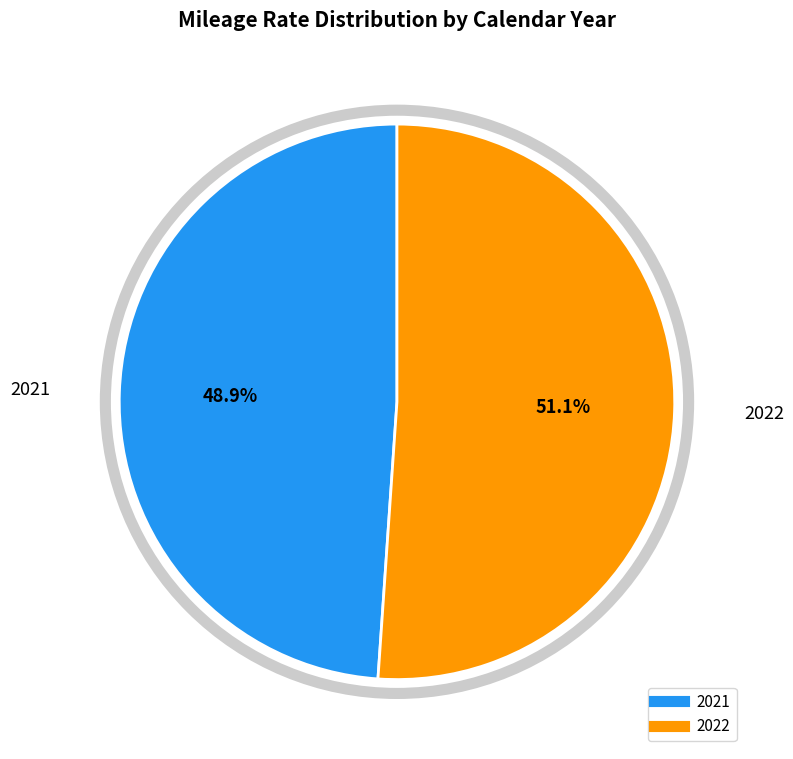

To the nearest percent, what percentage of the pie is 2022?

51%